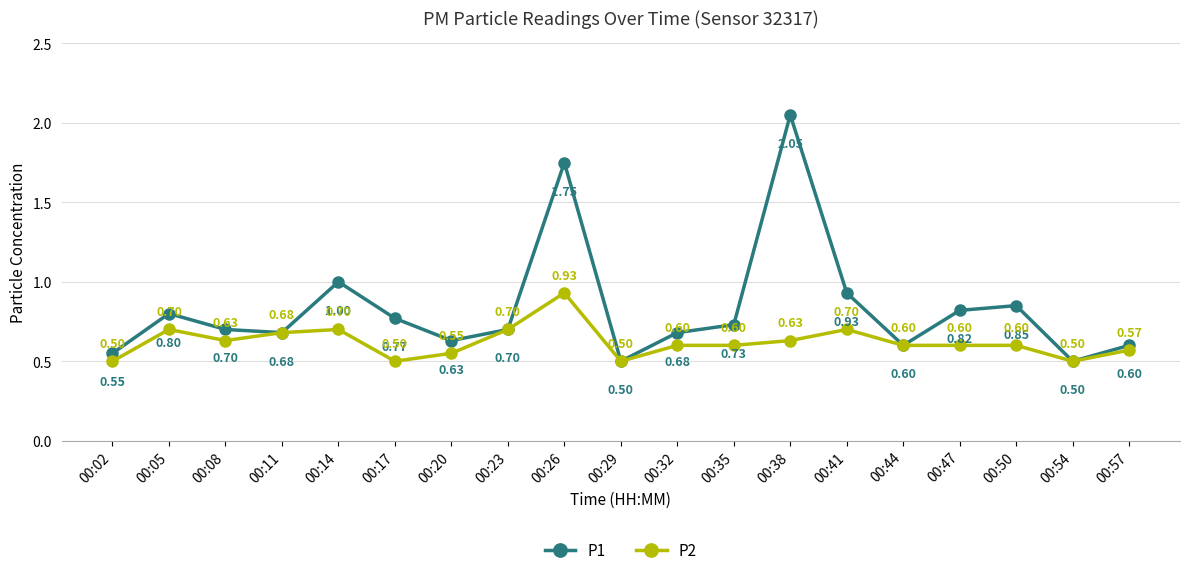

What is the average value of the P2 series?

0.6